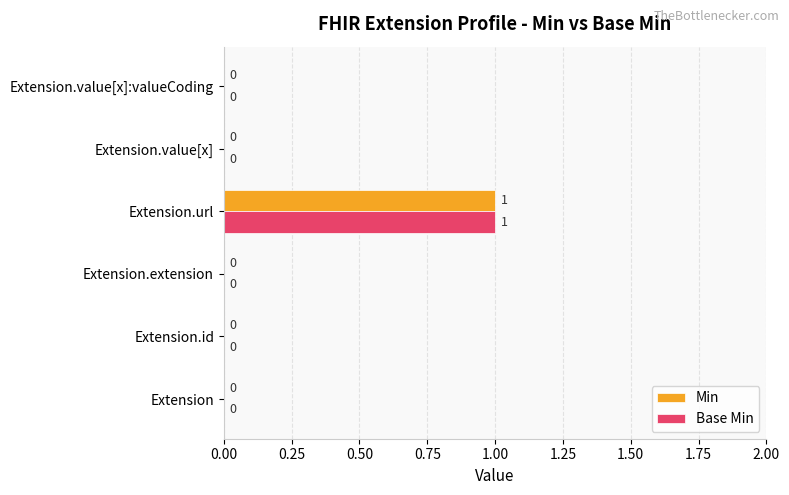

Is the value of Base Min at Extension.url greater than the value of Min at Extension.id?

Yes